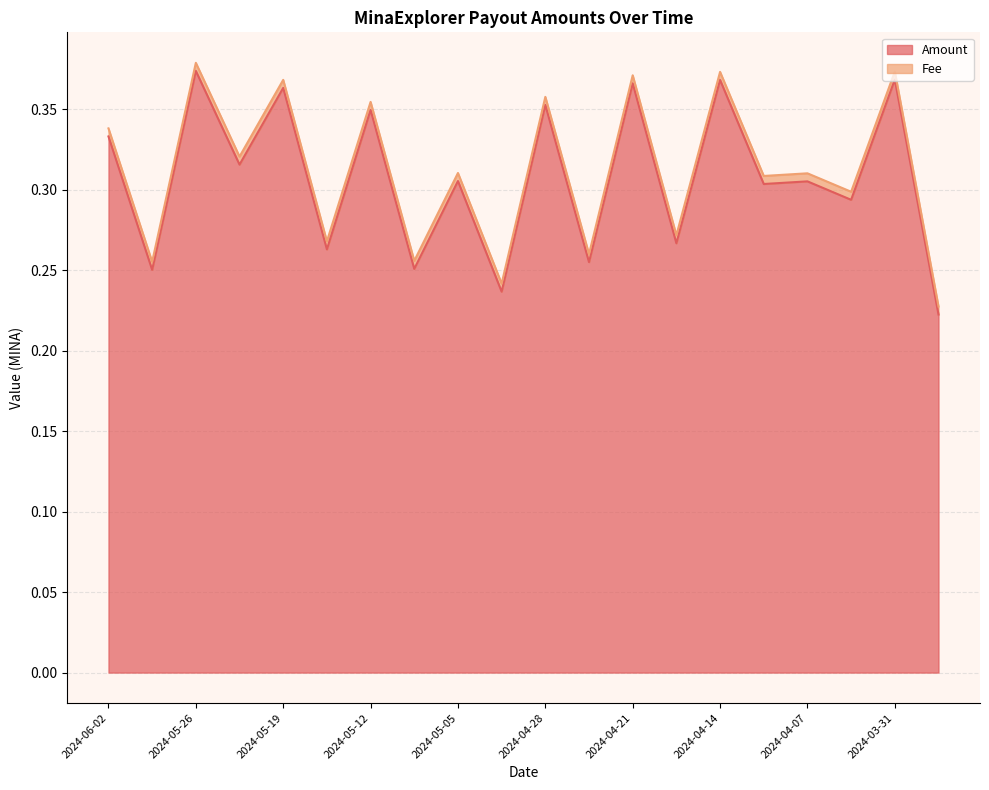

Reading left to right, extract all data points from this chart.

0.3	0.3	0.4	0.3	0.4	0.3	0.3	0.3	0.3	0.2	0.4	0.3	0.4	0.3	0.4	0.3	0.3	0.3	0.4	0.2